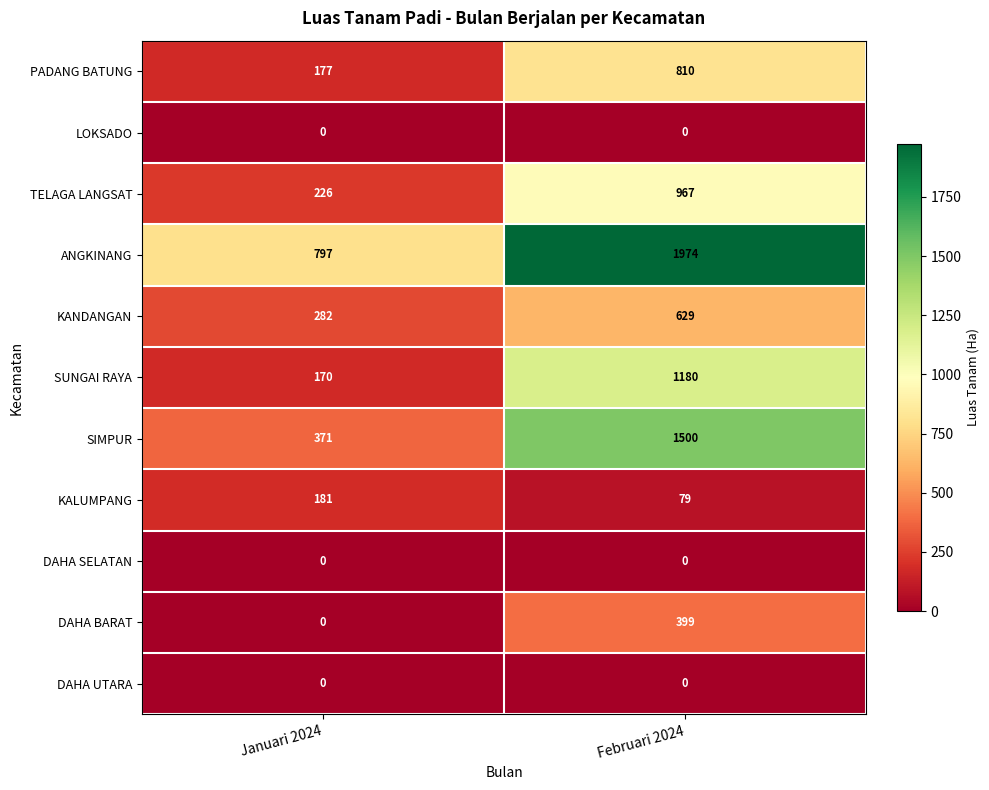

What is the approximate value of PADANG BATUNG at Januari 2024, to the nearest 10?

180